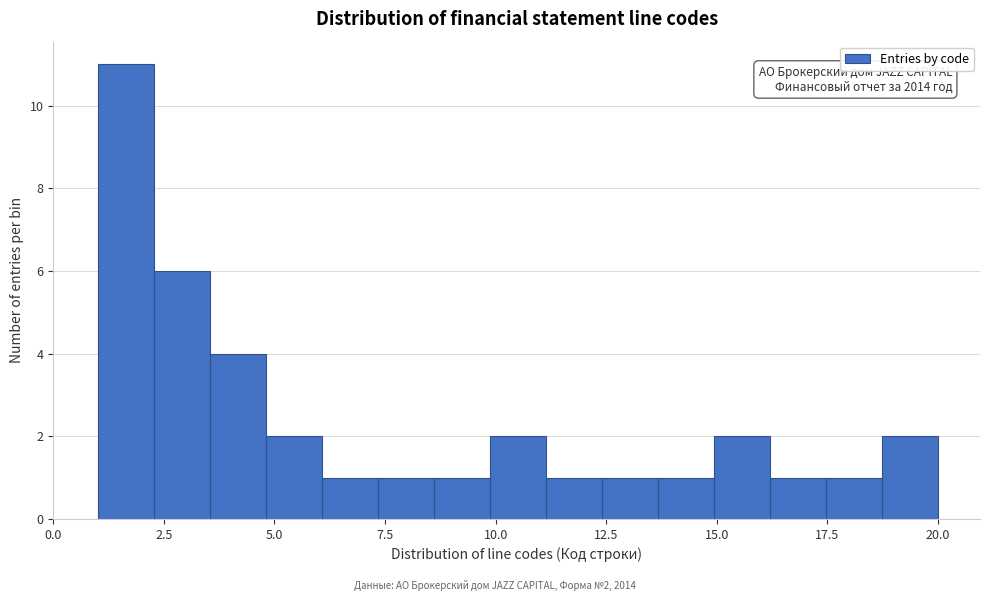

Around what value on the x-axis is the tallest bar? Give the approximate position of its centre, as read against the axis.

1.5